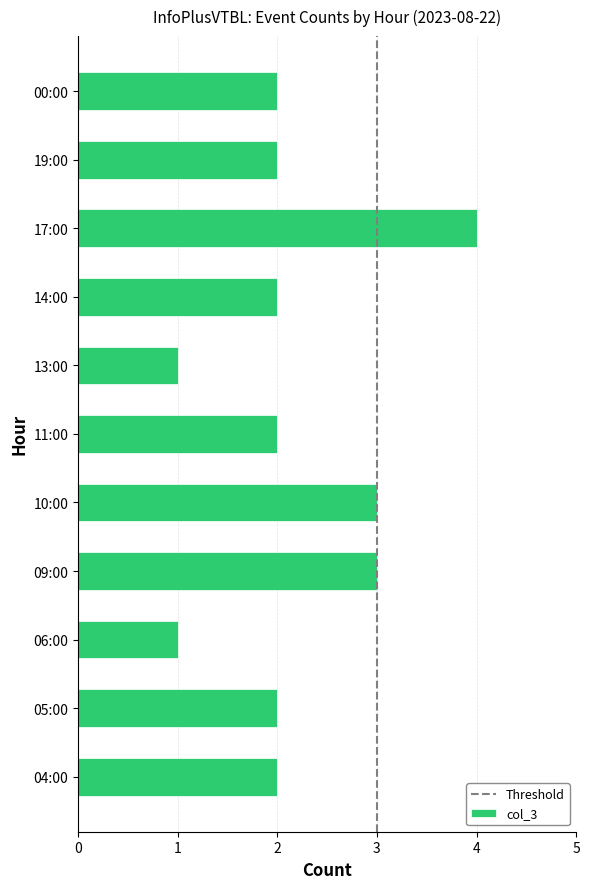

What is the maximum value shown in the chart?

4